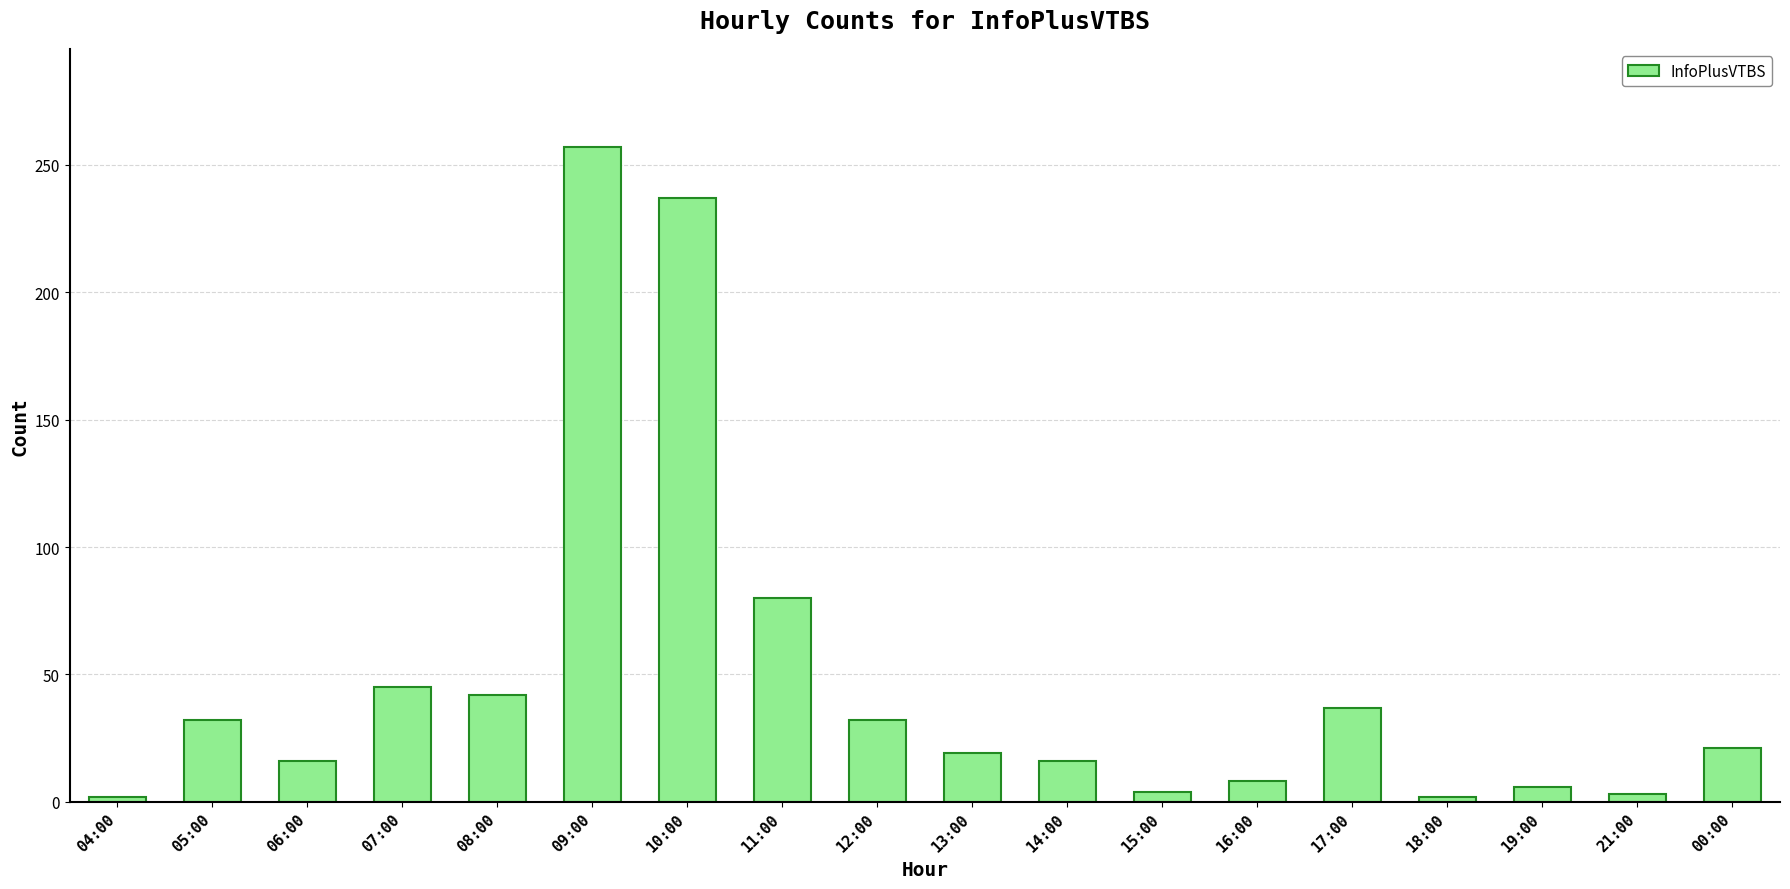

What is the greatest value displayed?

257